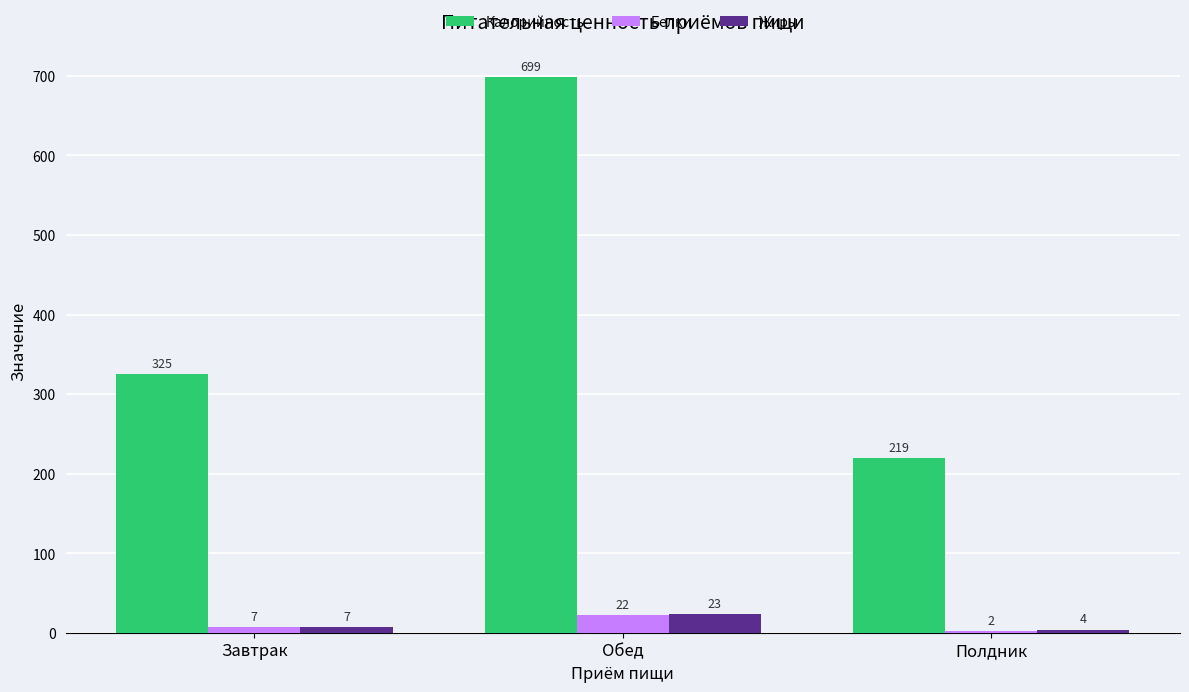

Read the Жиры value at Обед.

23